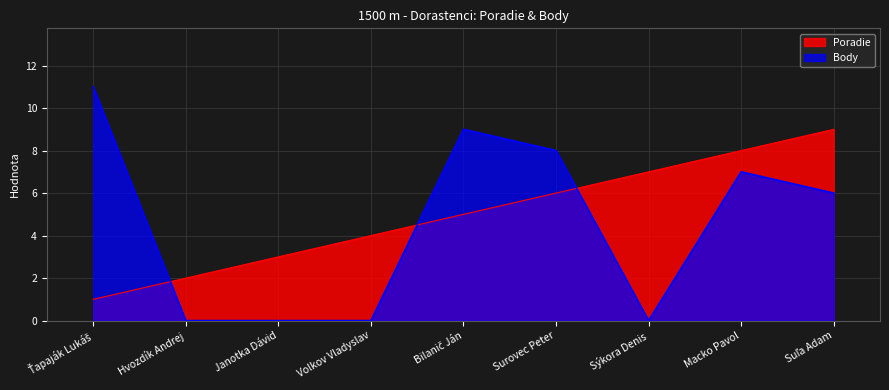

Where do Poradie and Body first cross each other?

Ťapaják Lukáš and Hvozdík Andrej